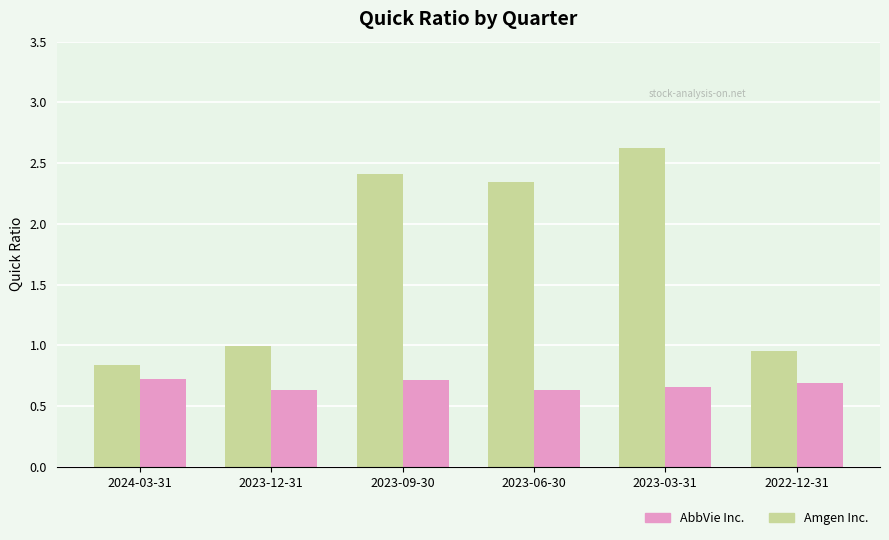

What are all the series names shown in the legend?

AbbVie Inc., Amgen Inc.